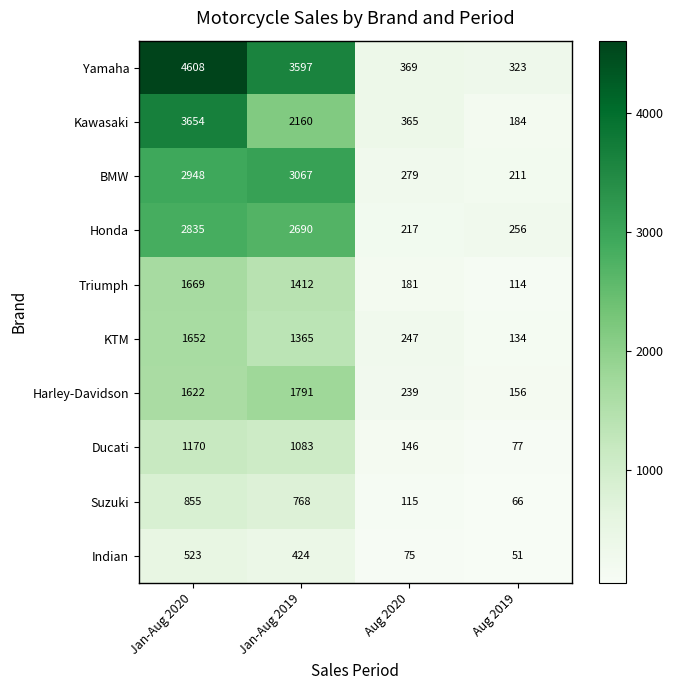

What is the difference between the maximum and second lowest values in the Honda series?

2579